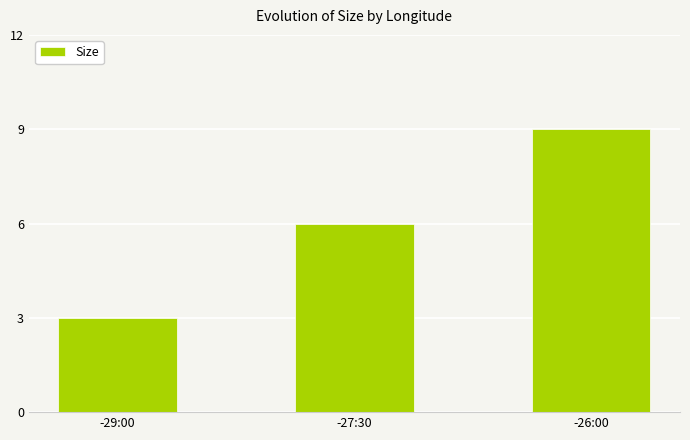

Which has a higher value, -27:30 or -26:00?

-26:00